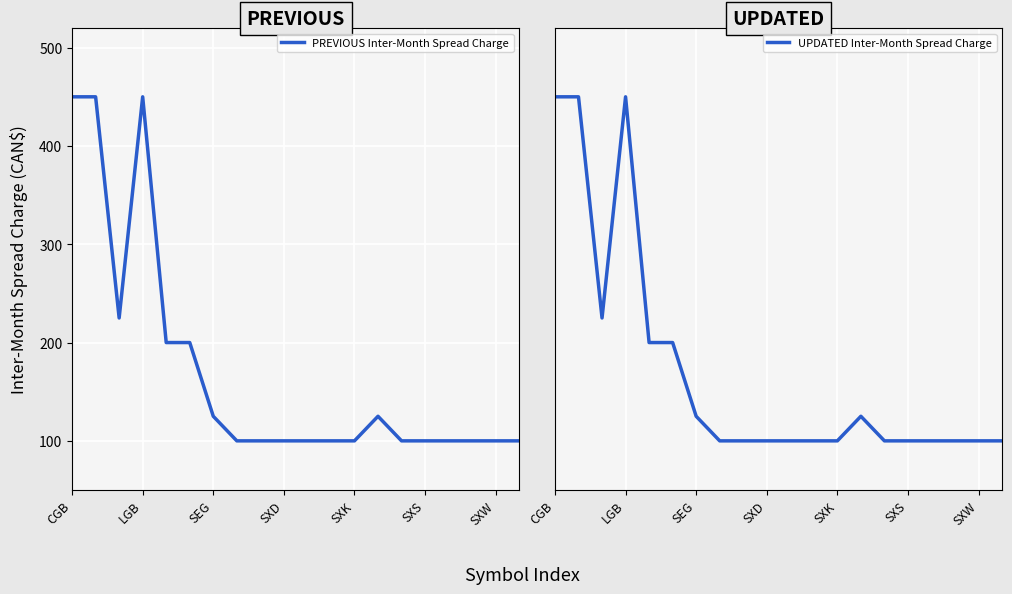

True or false: UPDATED Inter-Month Spread Charge and PREVIOUS Inter-Month Spread Charge intersect in this chart.

False